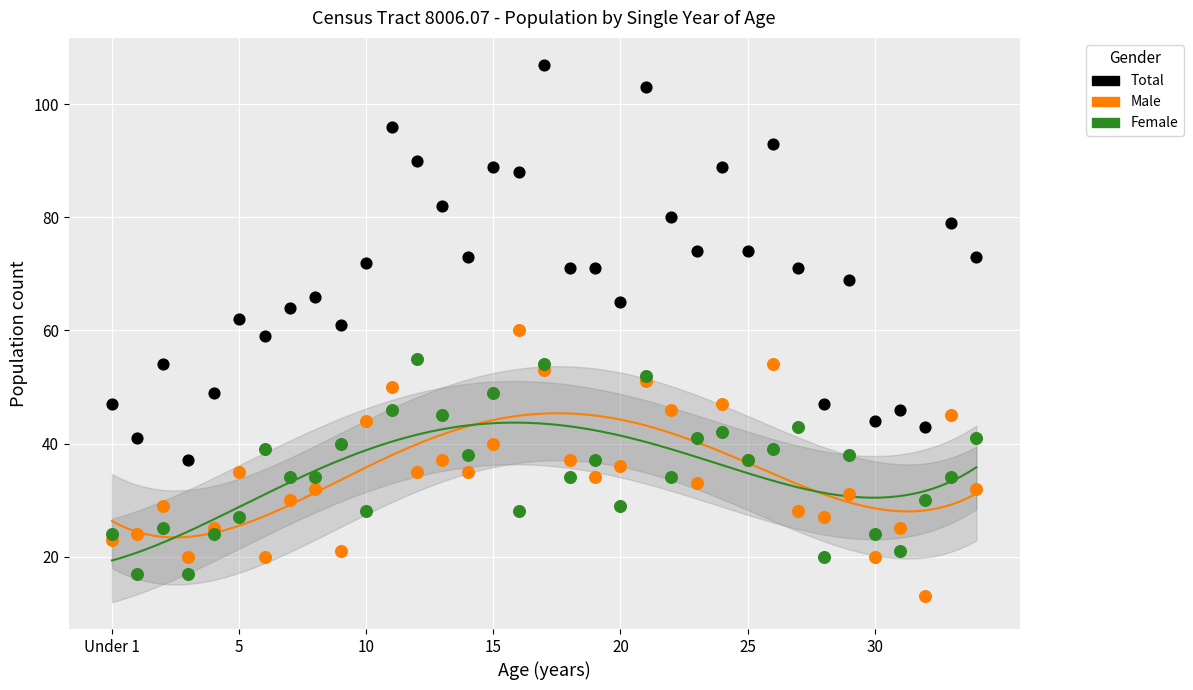

What are all the series names shown in the legend?

Total, Male, Female